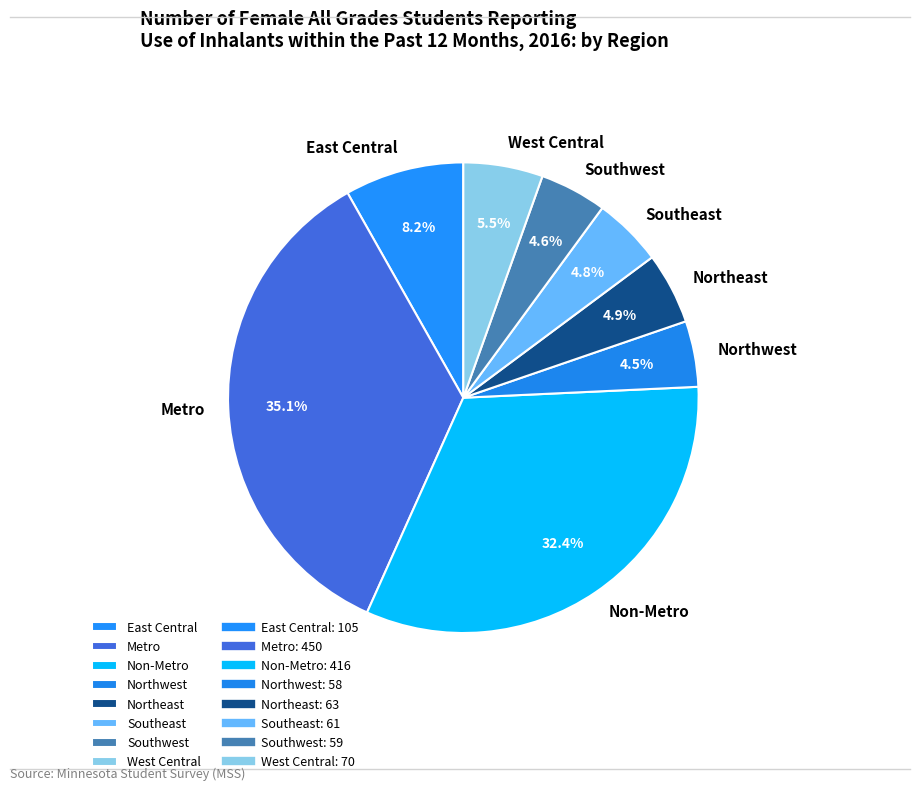

Approximately how many times larger is the value at East Central compared to Metro?

0.2